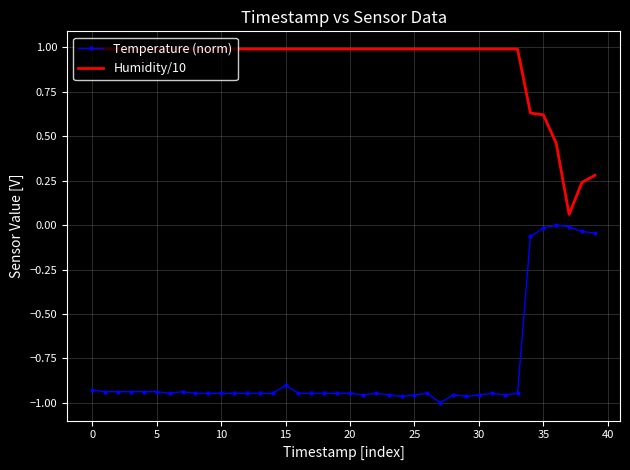

What is the difference between the maximum and minimum values in the Humidity/10 series?

0.9